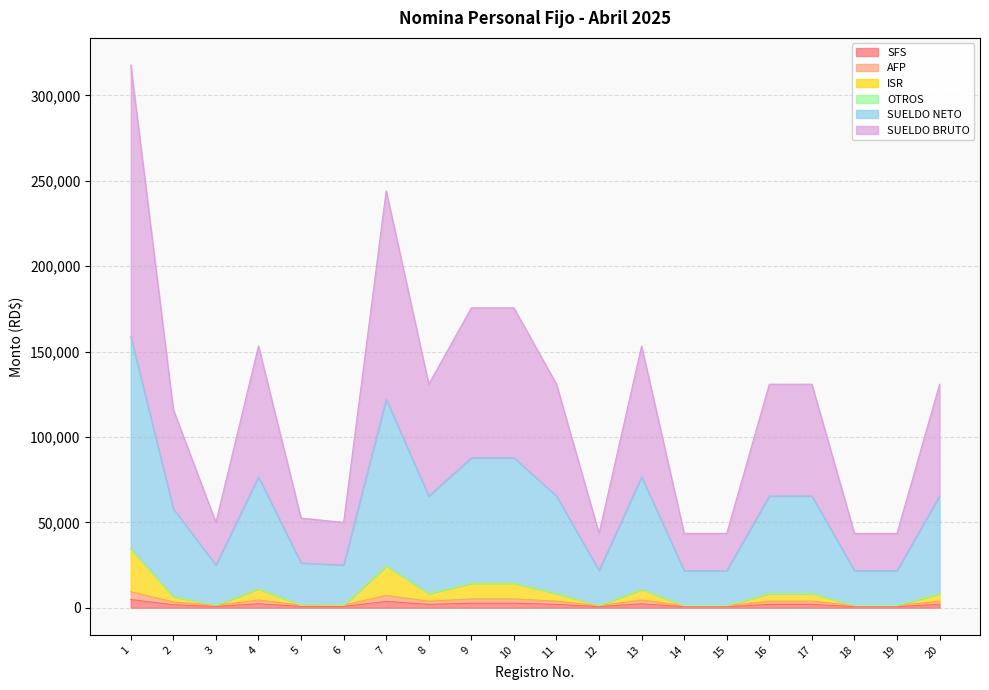

What is the minimum value for SFS?

661.9